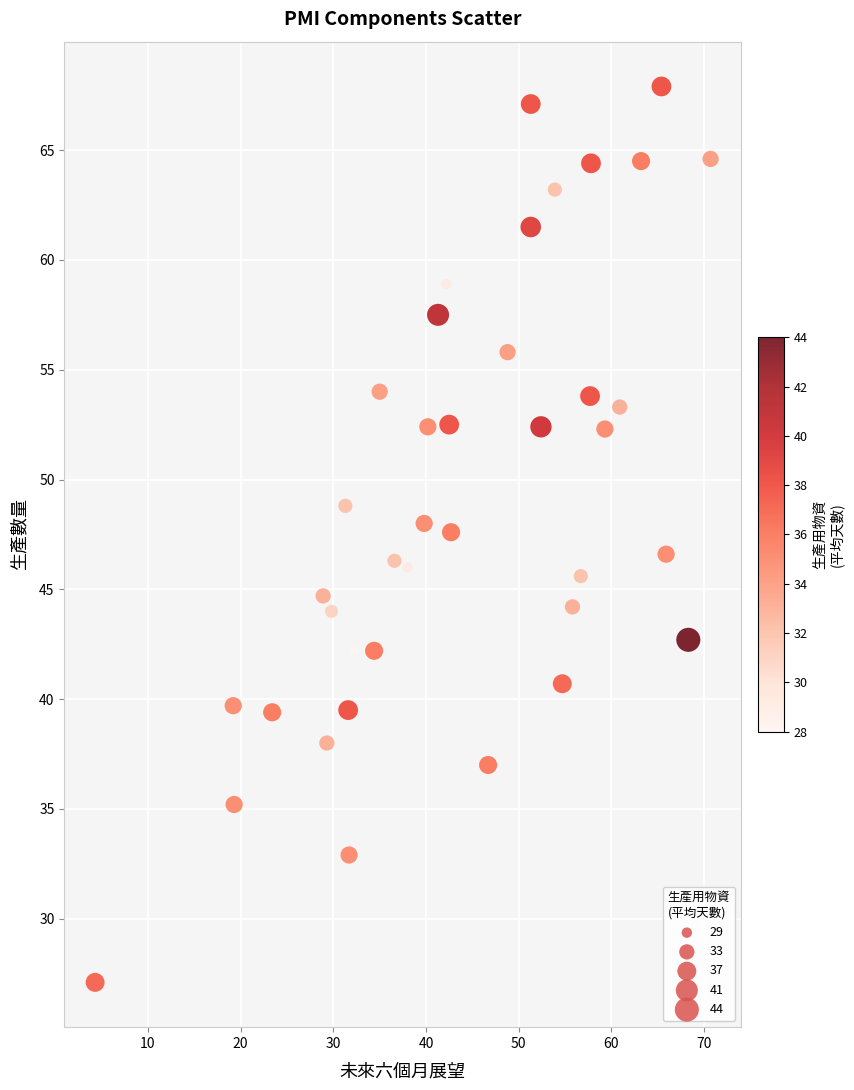

What is the range of Y values (max minus min)?

40.8